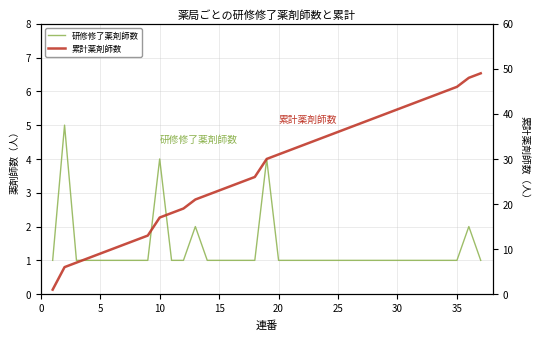

True or false: 累計薬剤師数 has more than 1 interior local peaks.

False